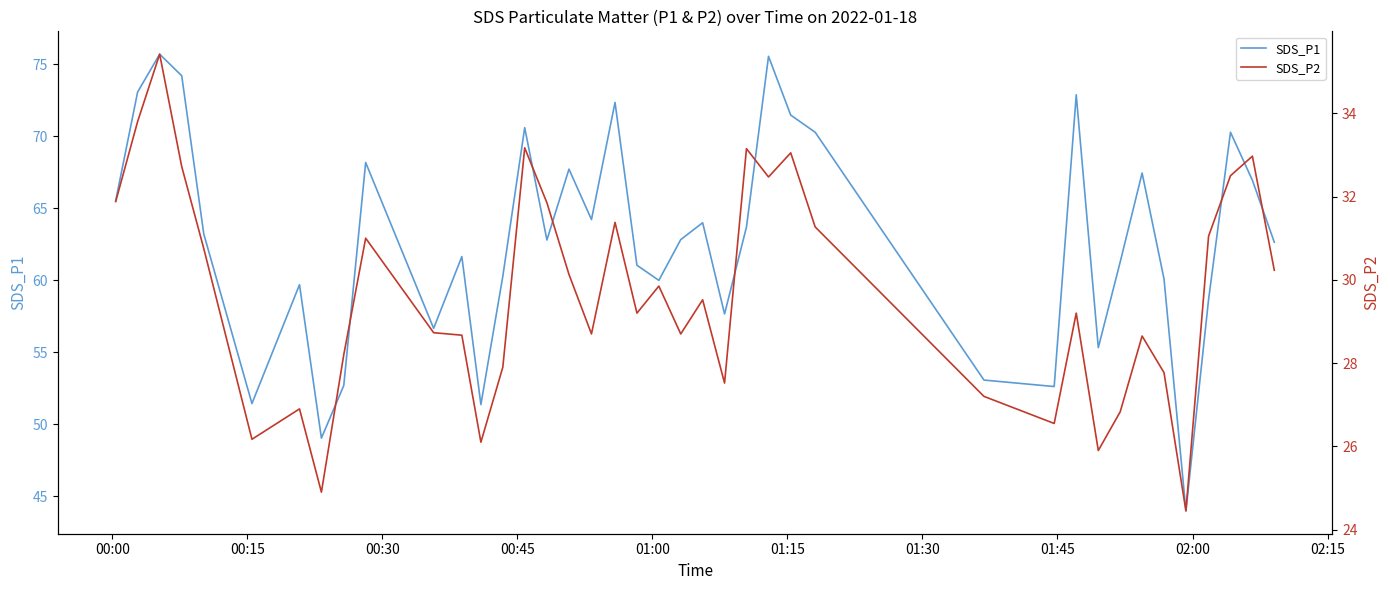

At how many categories does at least one series exceed 48?

39